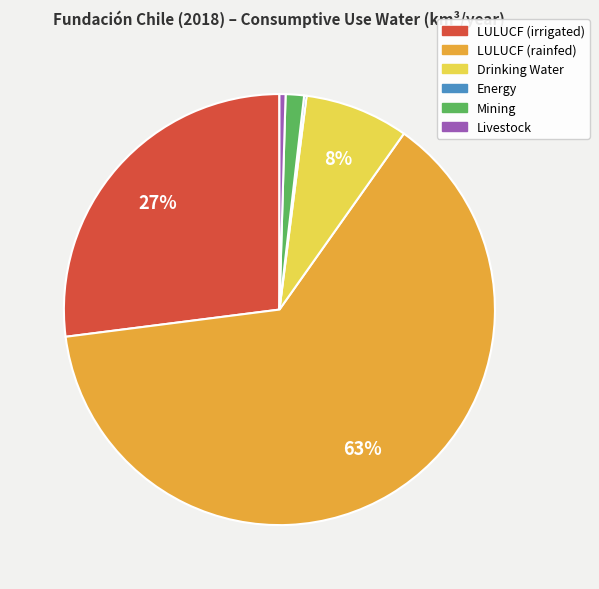

Which has a higher value, LULUCF (irrigated) or Livestock?

LULUCF (irrigated)